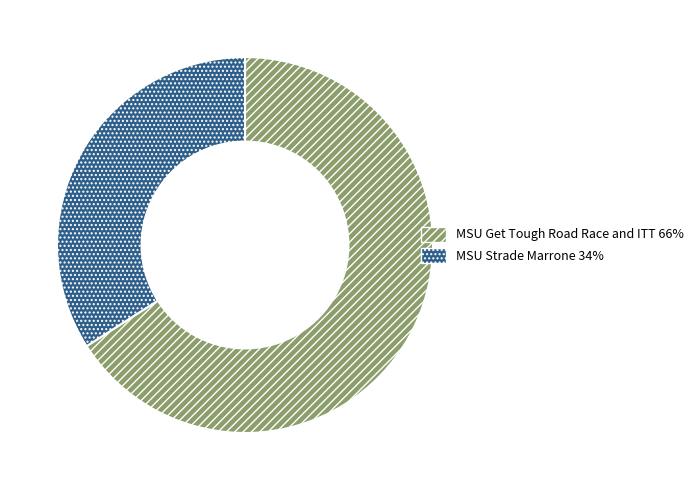

Is the sum of MSU Strade Marrone and MSU Get Tough Road Race and ITT greater than half?

Yes